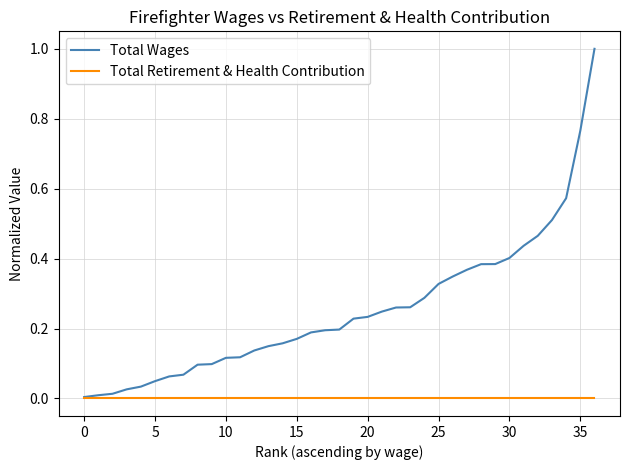

Which series has the widest spread of values?

Total Wages